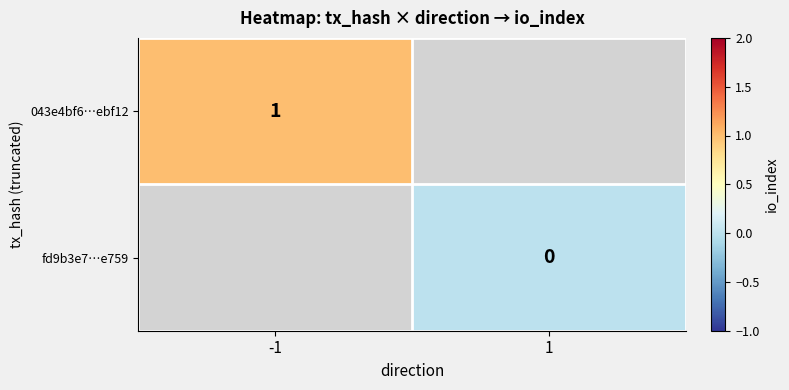

Is it true that 043e4bf6…ebf12 equals 1 at -1?

True